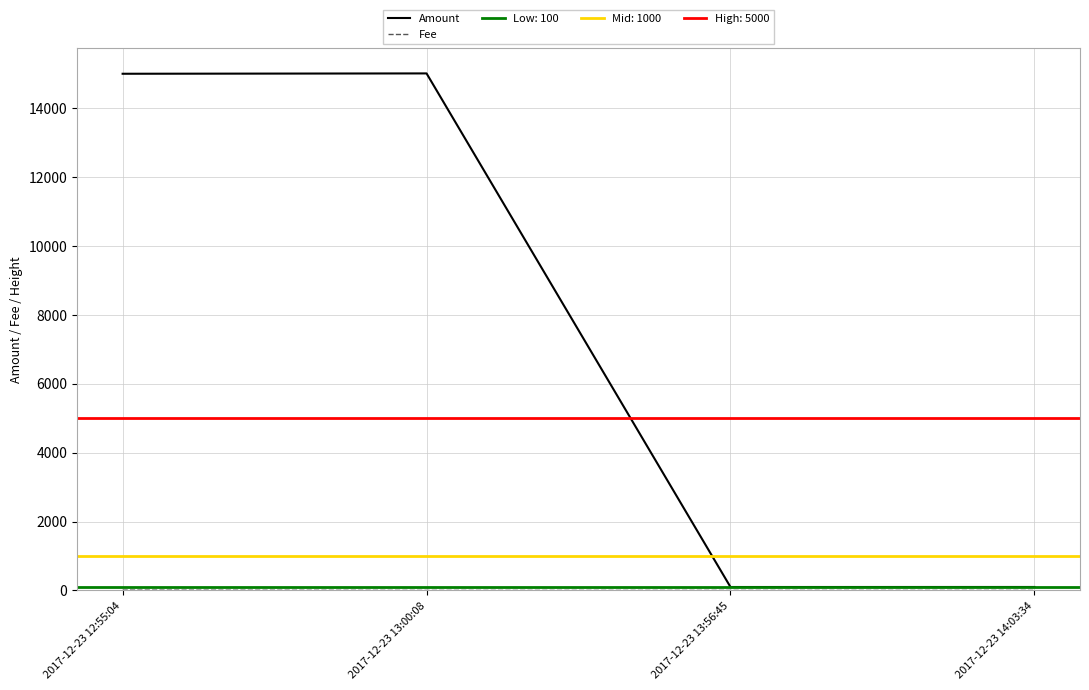

At which category is the sum across all series the highest?

2017-12-23 13:00:08